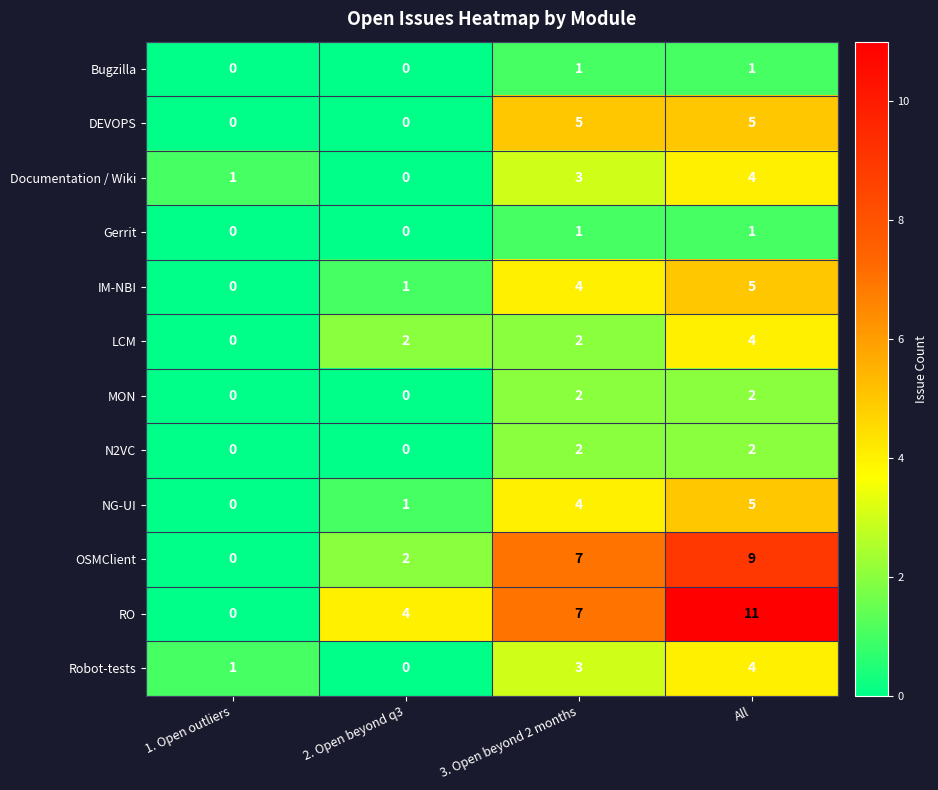

What is the total value across all series at All?

53